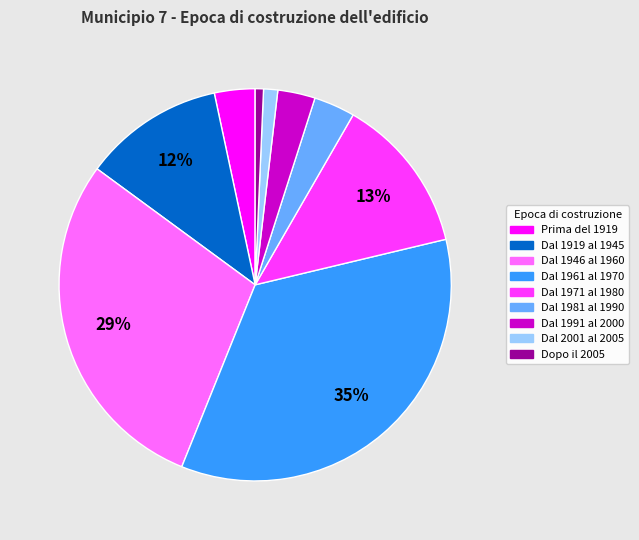

True or false: Dal 1991 al 2000 accounts for 10% of the total.

False